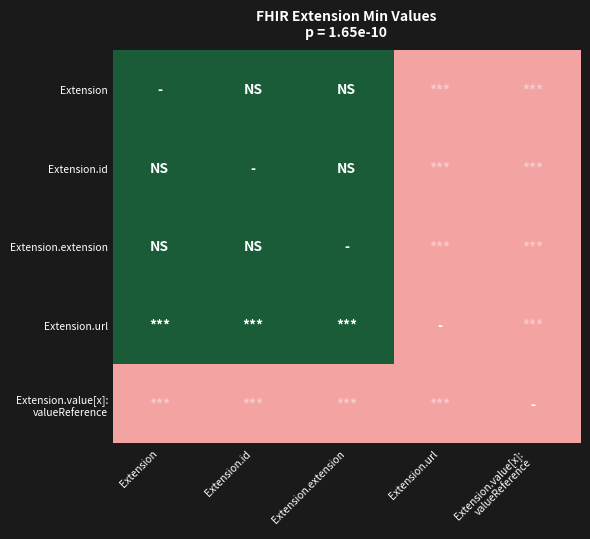

How many data points does each series have?

5